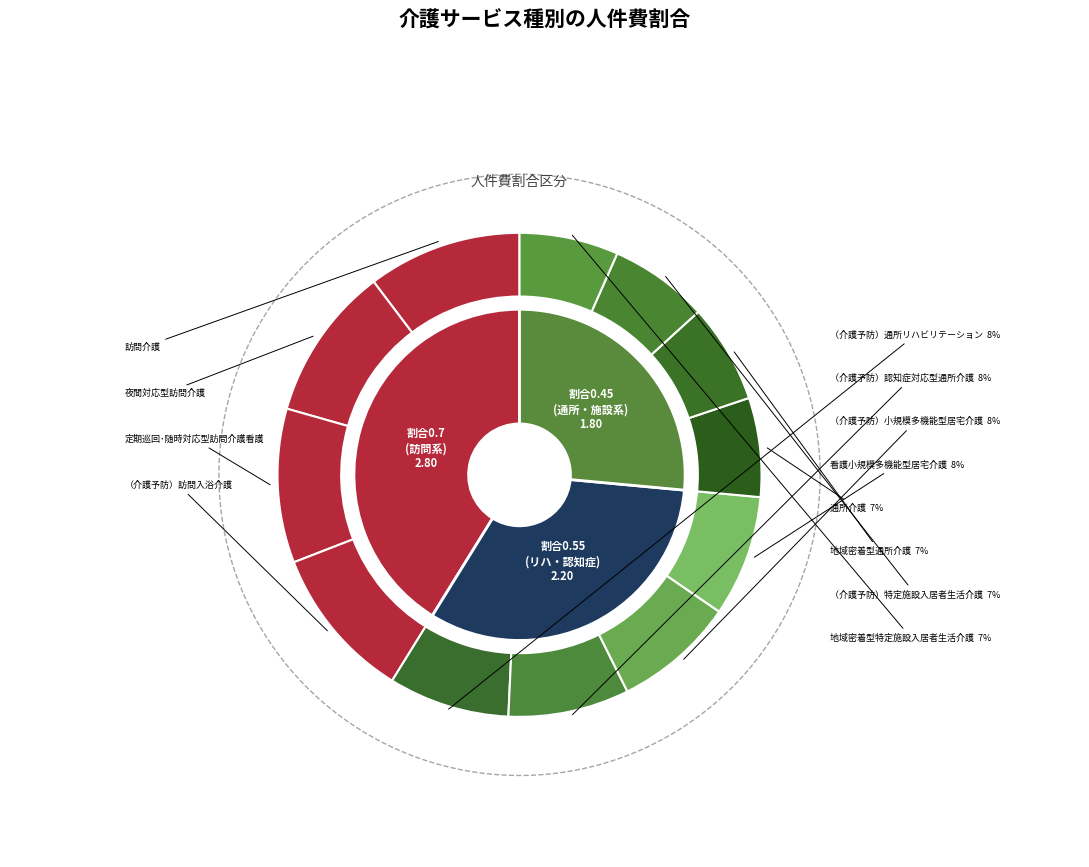

How many segments does this pie chart have?

12